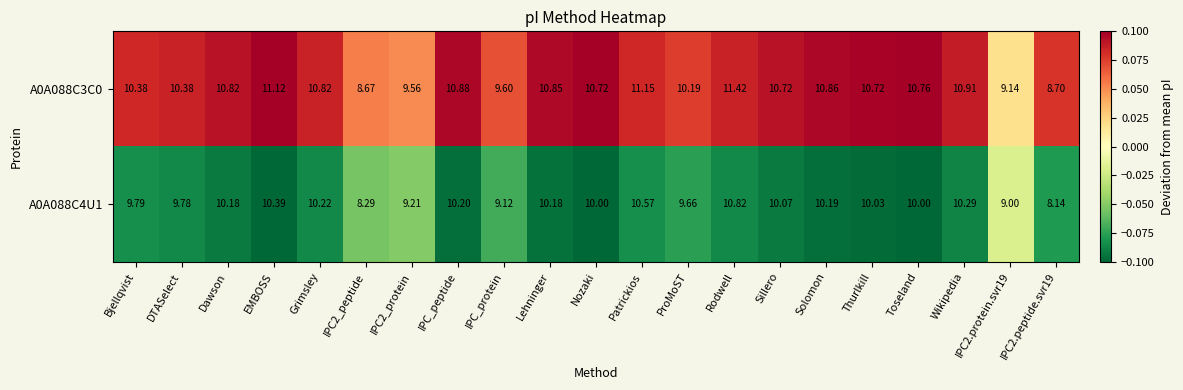

At which category is the sum across all series the highest?

Rodwell